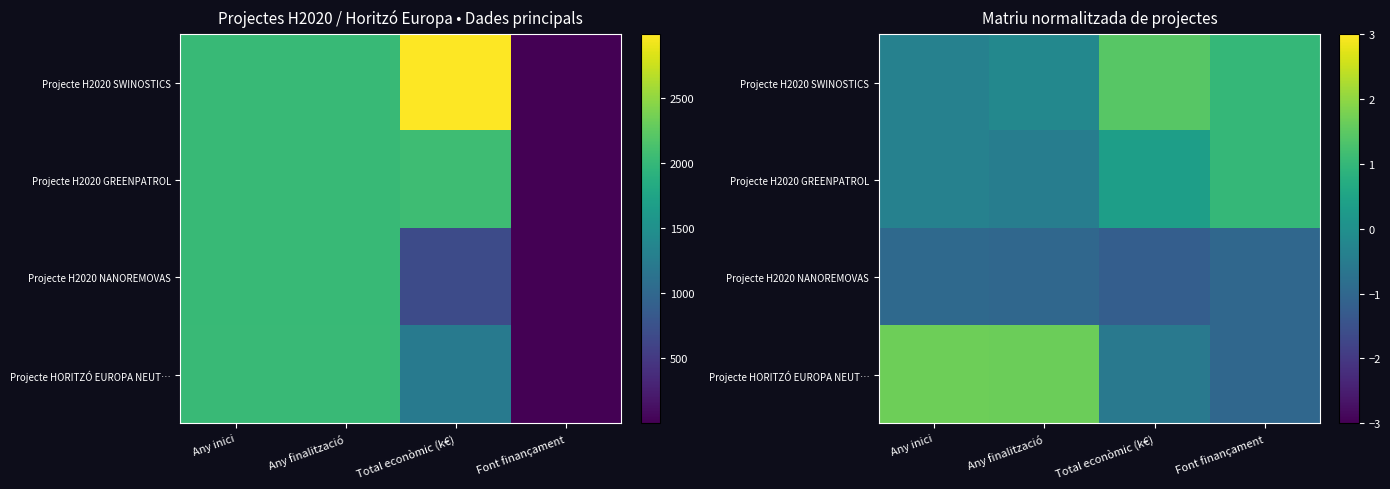

Which has a higher value, Any inici or Any finalització?

Any finalització